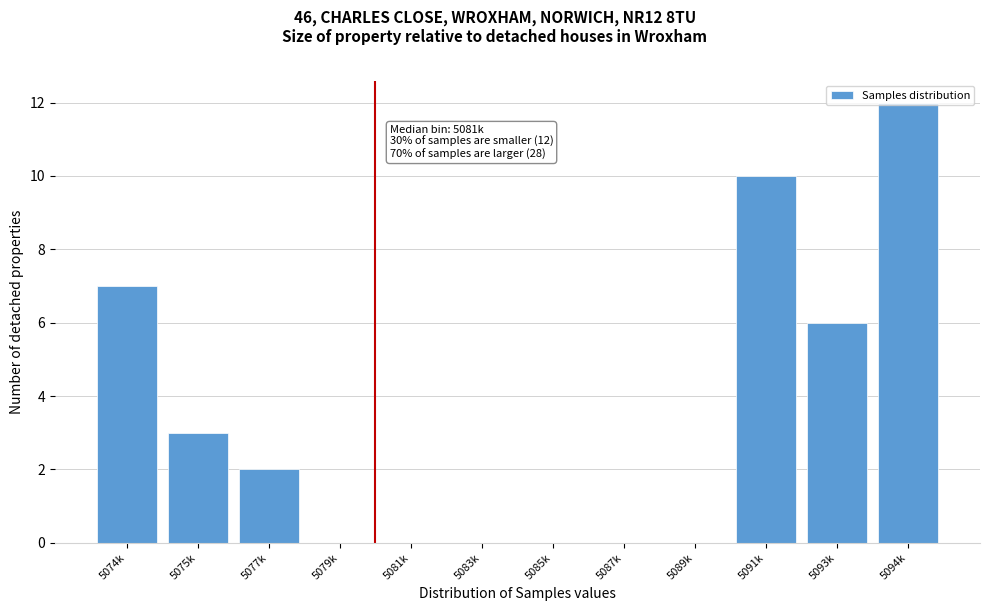

Which label corresponds to the largest value in the chart?

5094k